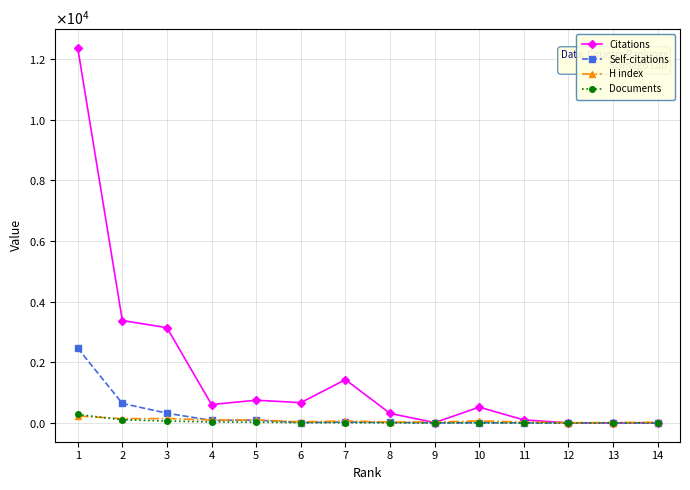

Is this an area chart (filled region under the line)?

No